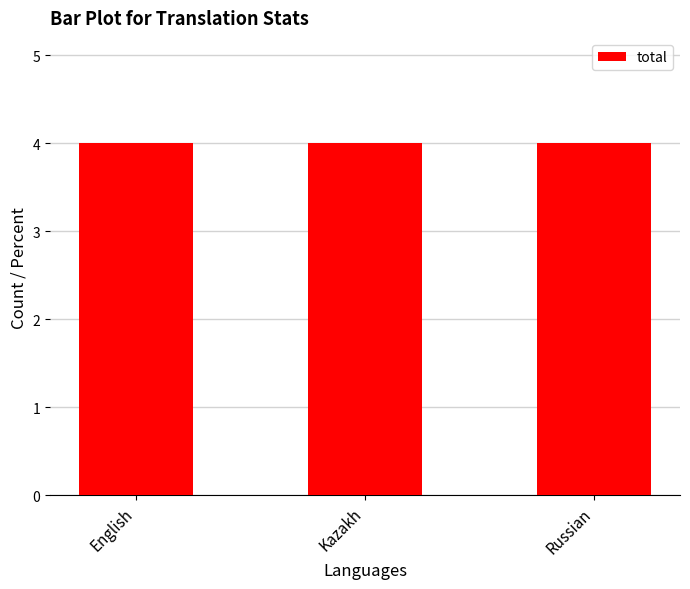

What is the minimum value shown in the chart?

4